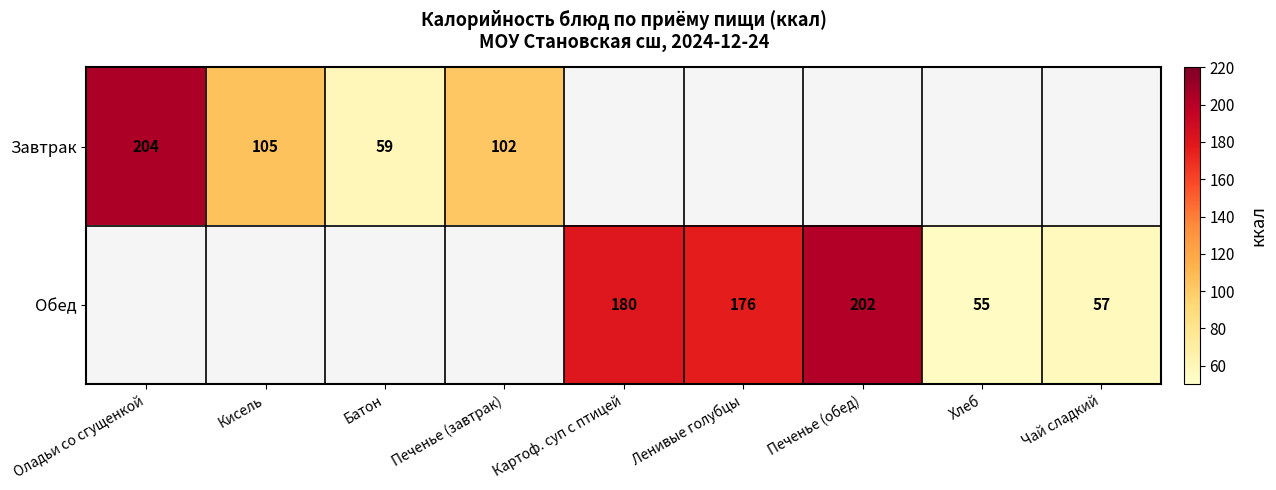

What is the difference between the Обед values at Ленивые голубцы and Картоф. суп с птицей?

4